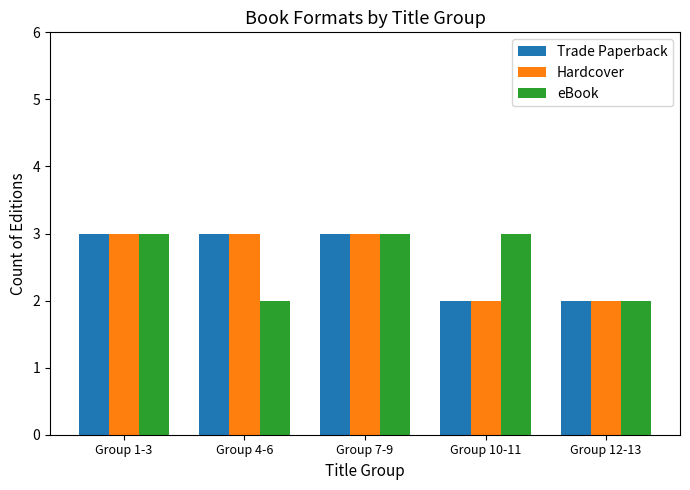

How many bars are there in each group?

3